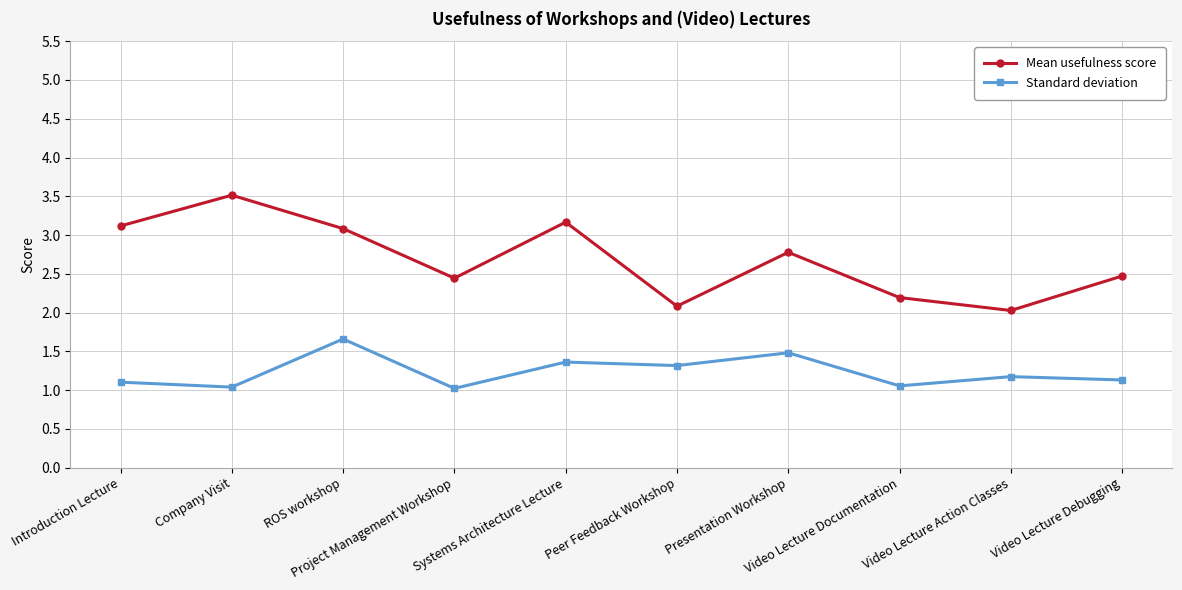

What is the value of the Standard deviation point at the 10th from the left?

1.1